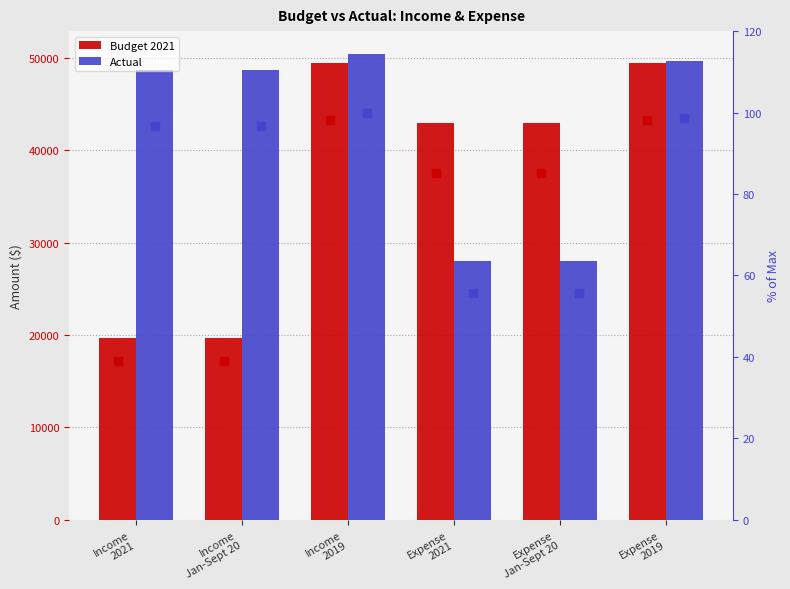

Which series reaches the minimum Y coordinate?

Budget % of max